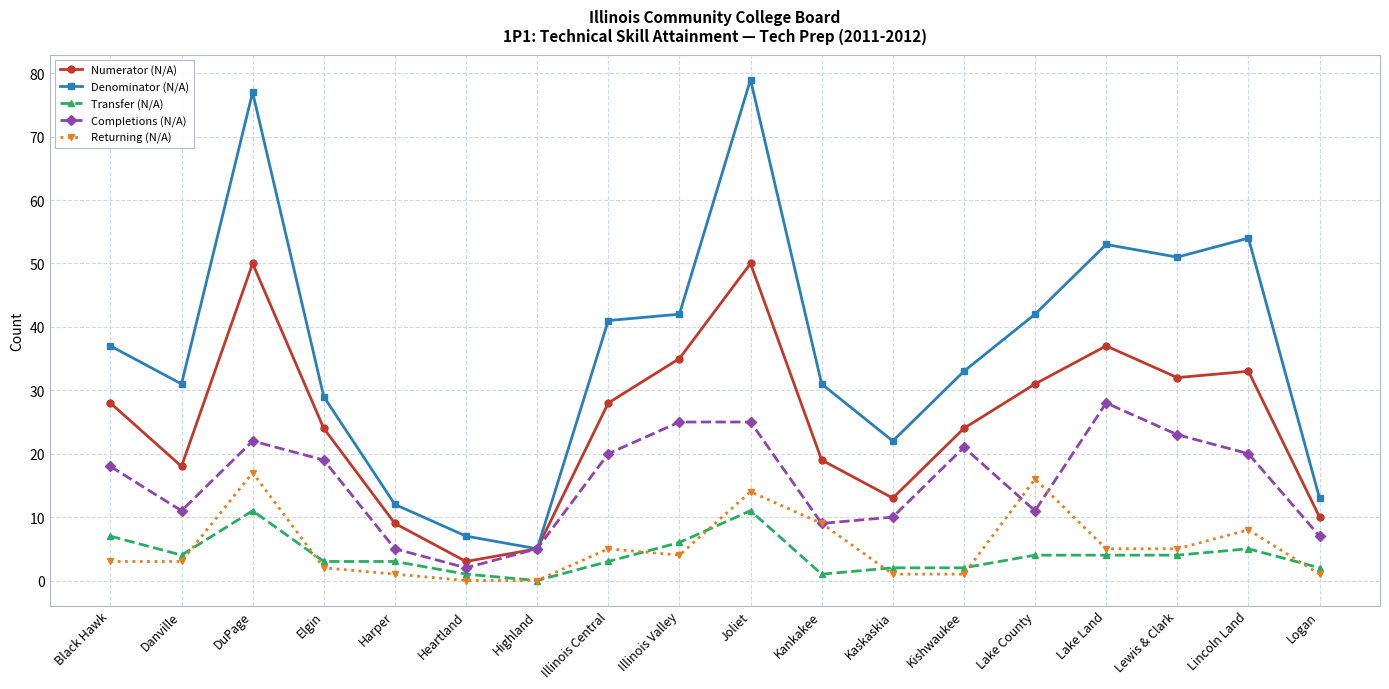

Reading right to left, extract all data points from this chart.

Numerator (N/A): Logan=10	Lincoln Land=33	Lewis & Clark=32	Lake Land=37	Lake County=31	Kishwaukee=24	Kaskaskia=13	Kankakee=19	Joliet=50	Illinois Valley=35	Illinois Central=28	Highland=5	Heartland=3	Harper=9	Elgin=24	DuPage=50	Danville=18	Black Hawk=28
Denominator (N/A): Logan=13	Lincoln Land=54	Lewis & Clark=51	Lake Land=53	Lake County=42	Kishwaukee=33	Kaskaskia=22	Kankakee=31	Joliet=79	Illinois Valley=42	Illinois Central=41	Highland=5	Heartland=7	Harper=12	Elgin=29	DuPage=77	Danville=31	Black Hawk=37
Transfer (N/A): Logan=2	Lincoln Land=5	Lewis & Clark=4	Lake Land=4	Lake County=4	Kishwaukee=2	Kaskaskia=2	Kankakee=1	Joliet=11	Illinois Valley=6	Illinois Central=3	Highland=0	Heartland=1	Harper=3	Elgin=3	DuPage=11	Danville=4	Black Hawk=7
Completions (N/A): Logan=7	Lincoln Land=20	Lewis & Clark=23	Lake Land=28	Lake County=11	Kishwaukee=21	Kaskaskia=10	Kankakee=9	Joliet=25	Illinois Valley=25	Illinois Central=20	Highland=5	Heartland=2	Harper=5	Elgin=19	DuPage=22	Danville=11	Black Hawk=18
Returning (N/A): Logan=1	Lincoln Land=8	Lewis & Clark=5	Lake Land=5	Lake County=16	Kishwaukee=1	Kaskaskia=1	Kankakee=9	Joliet=14	Illinois Valley=4	Illinois Central=5	Highland=0	Heartland=0	Harper=1	Elgin=2	DuPage=17	Danville=3	Black Hawk=3